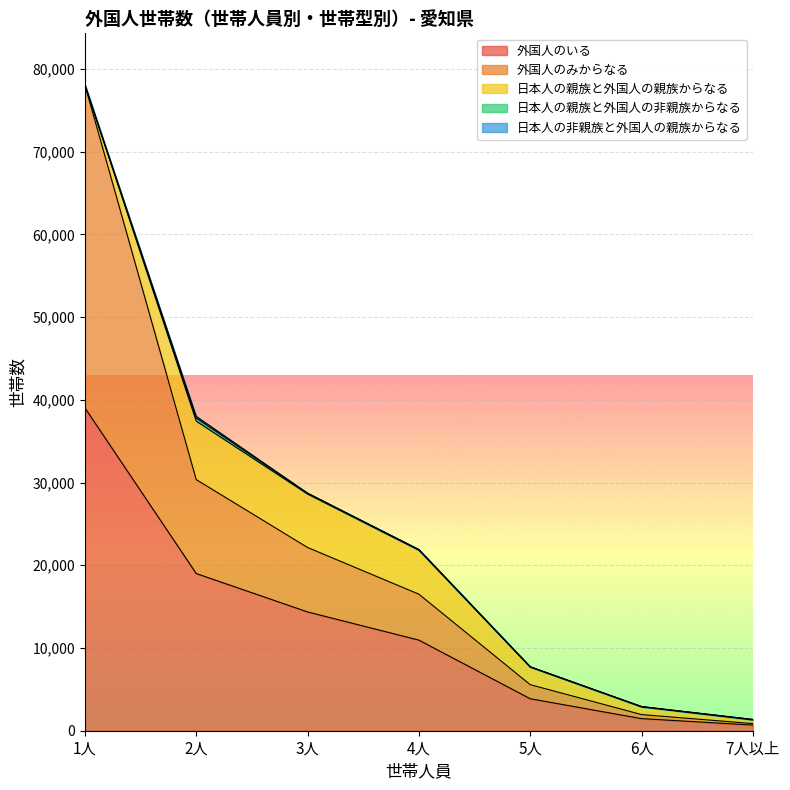

Between 3人 and 1人, which is larger?

1人